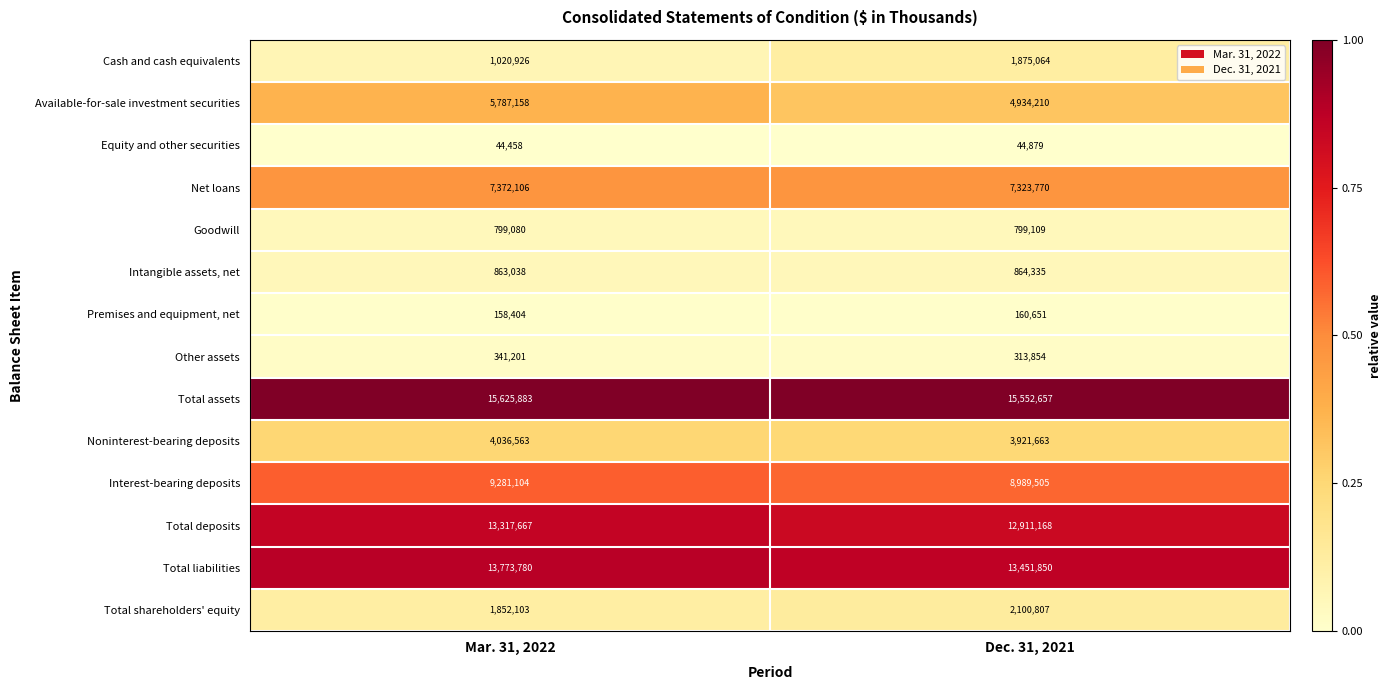

List the labels in order of Other assets value, largest first.

Mar. 31, 2022, Dec. 31, 2021